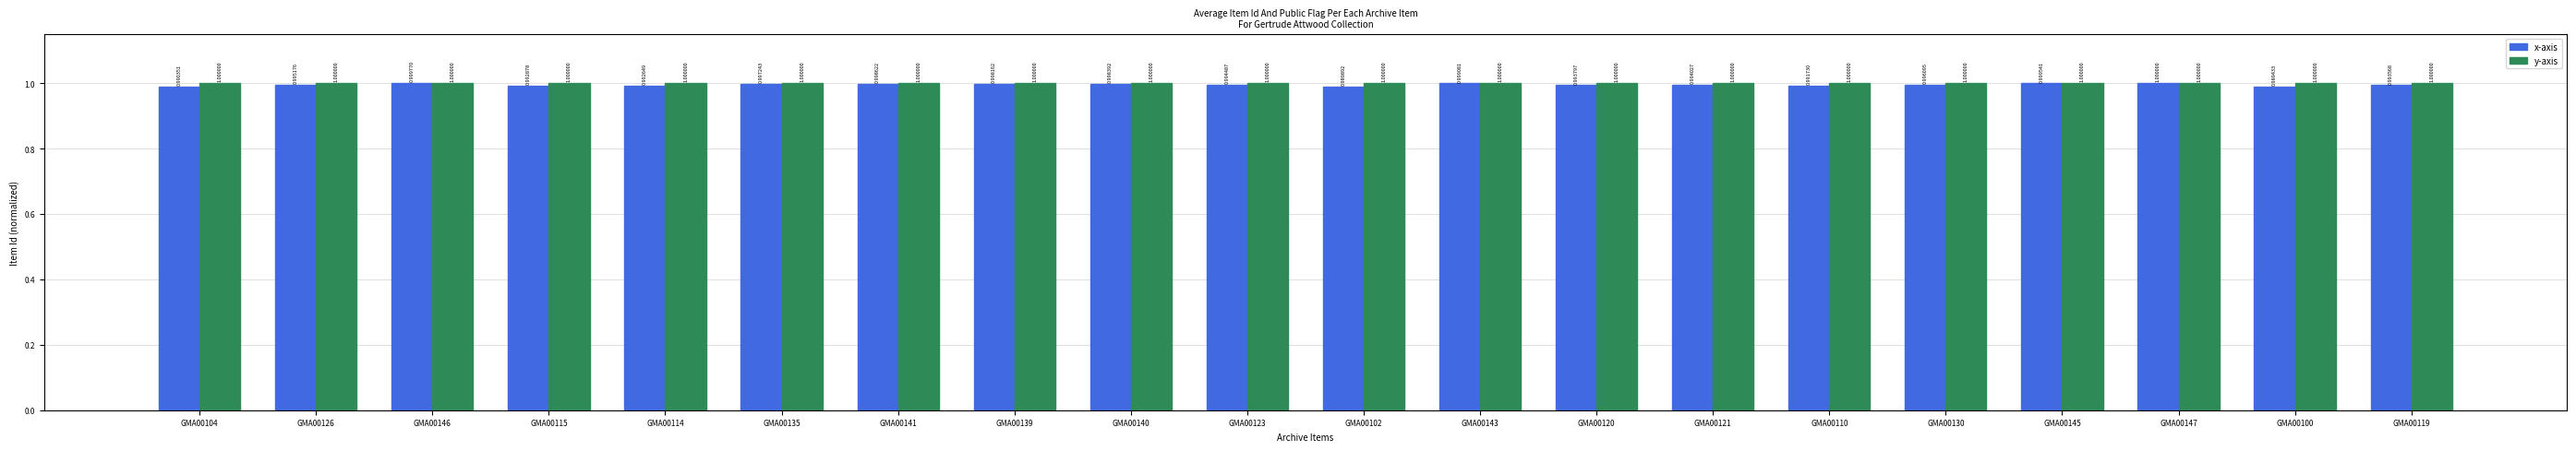

What is the total value across all series at GMA00120?

2.0